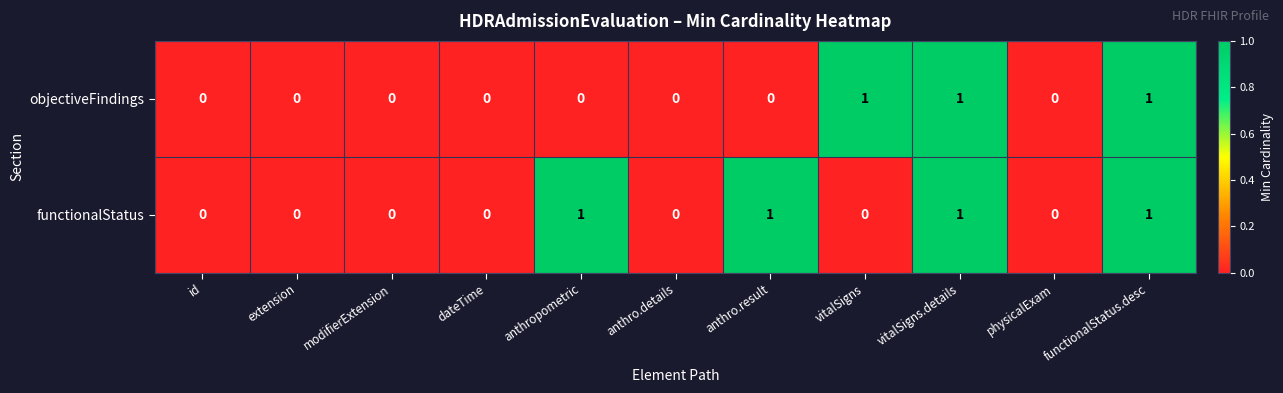

Is the value of objectiveFindings at dateTime greater than the value of functionalStatus at anthro.result?

No